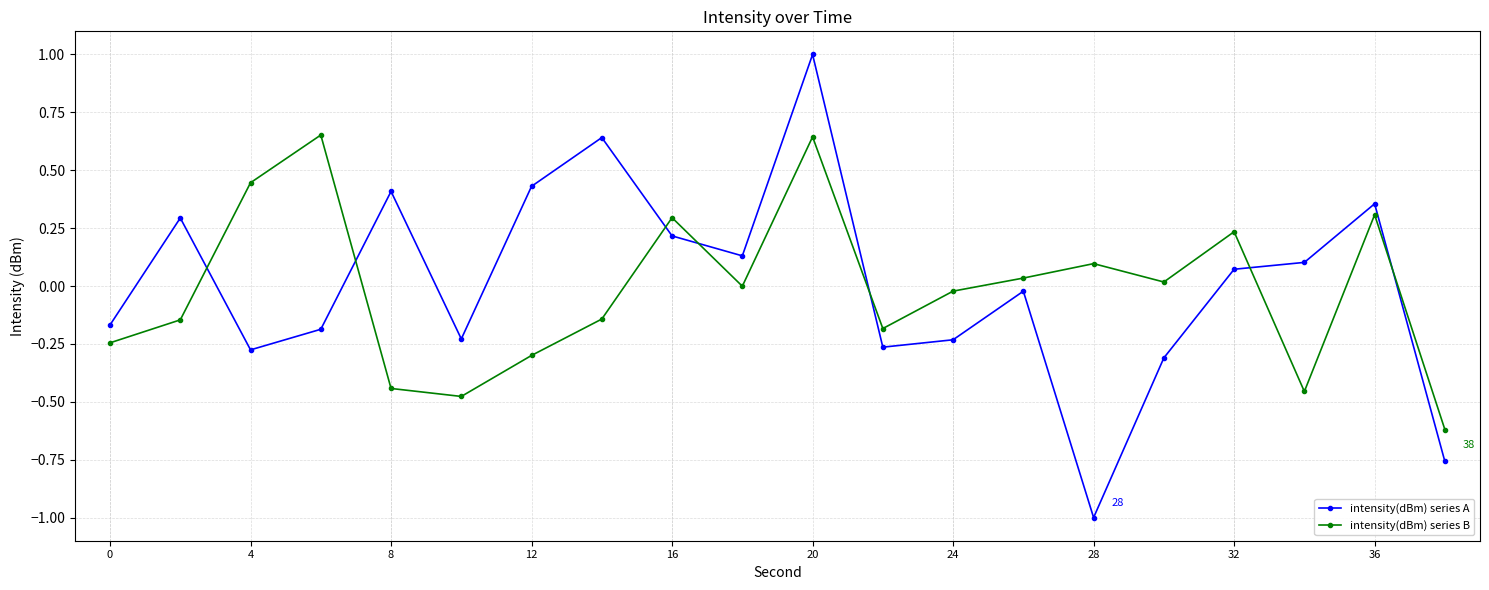

What is the difference between the maximum and second lowest values in the intensity(dBm) series B series?

1.1